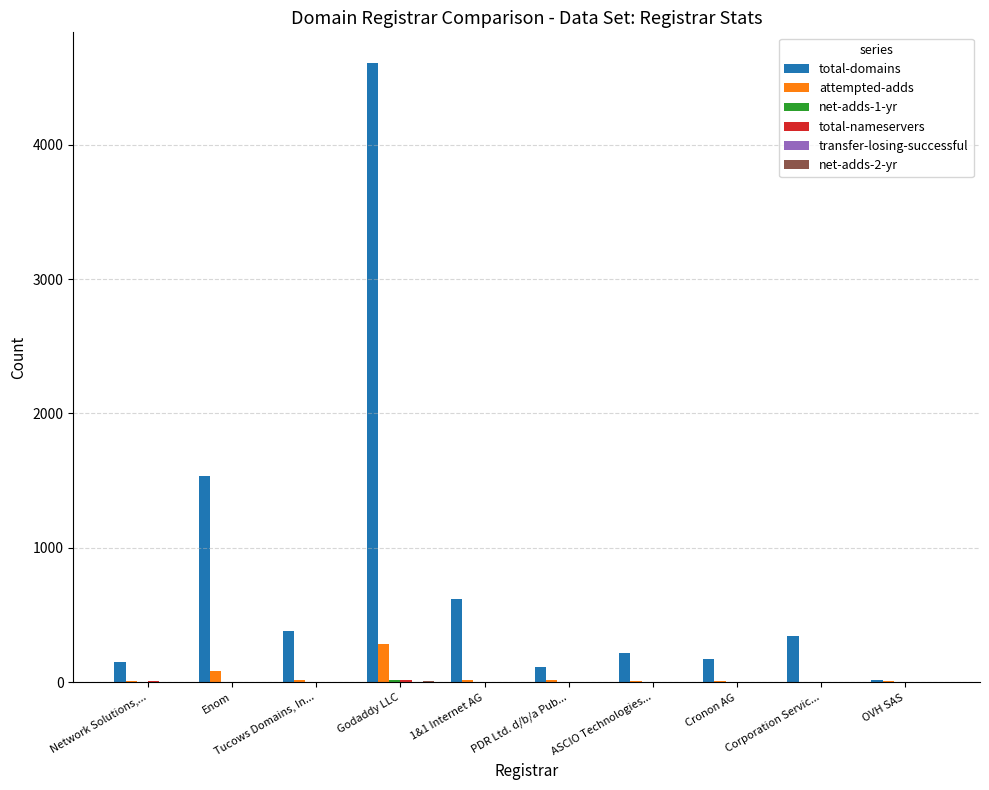

Which series changed the most between Godaddy LLC and PDR Ltd. d/b/a Pub...?

total-domains